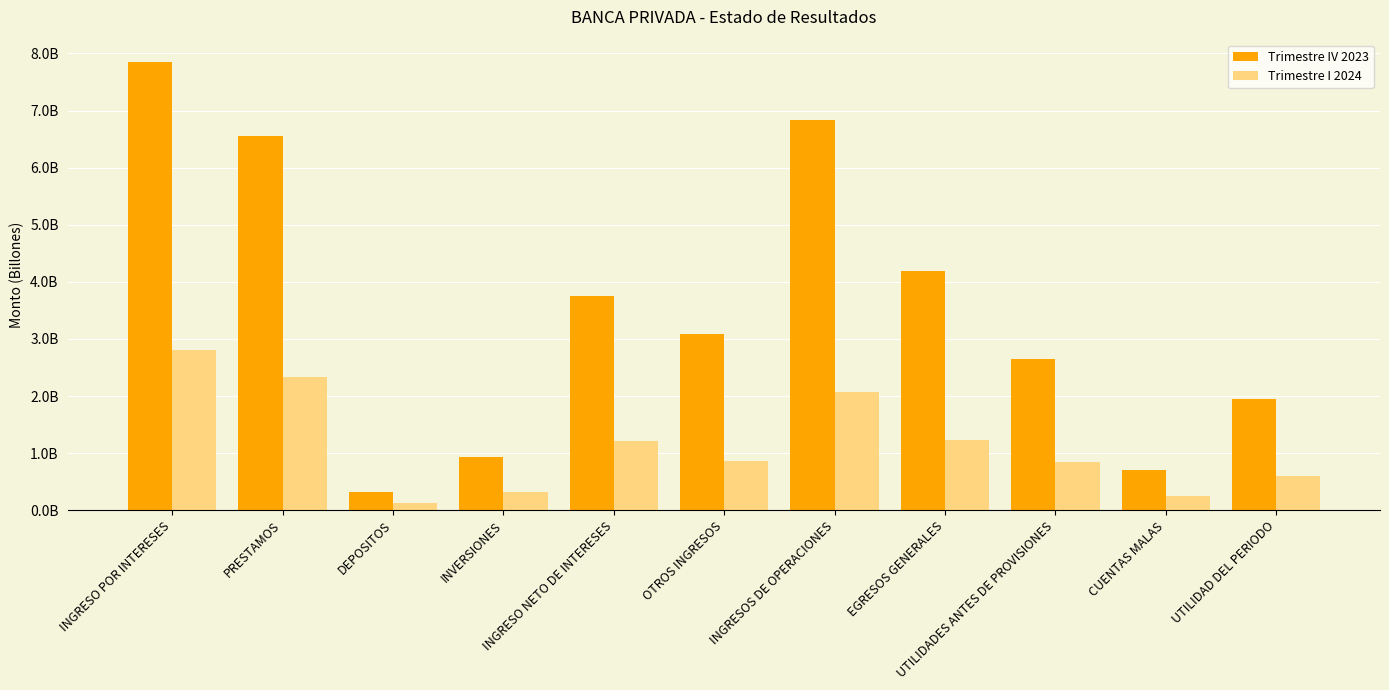

List the series in order of their peak value, lowest first.

Trimestre I 2024, Trimestre IV 2023